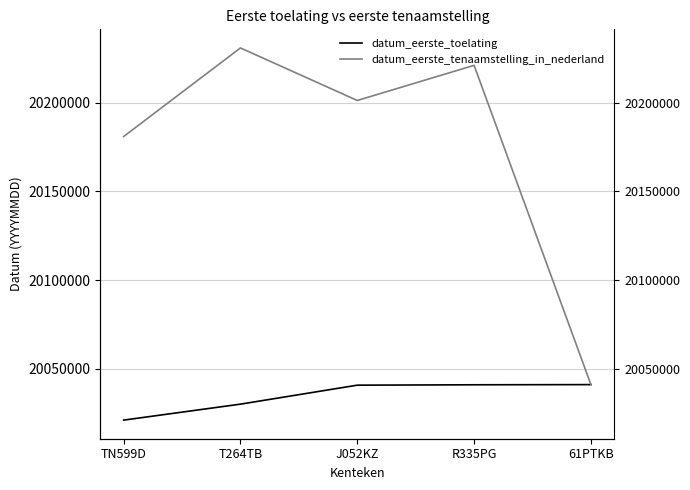

What is the highest value of the datum_eerste_toelating series?

20041119